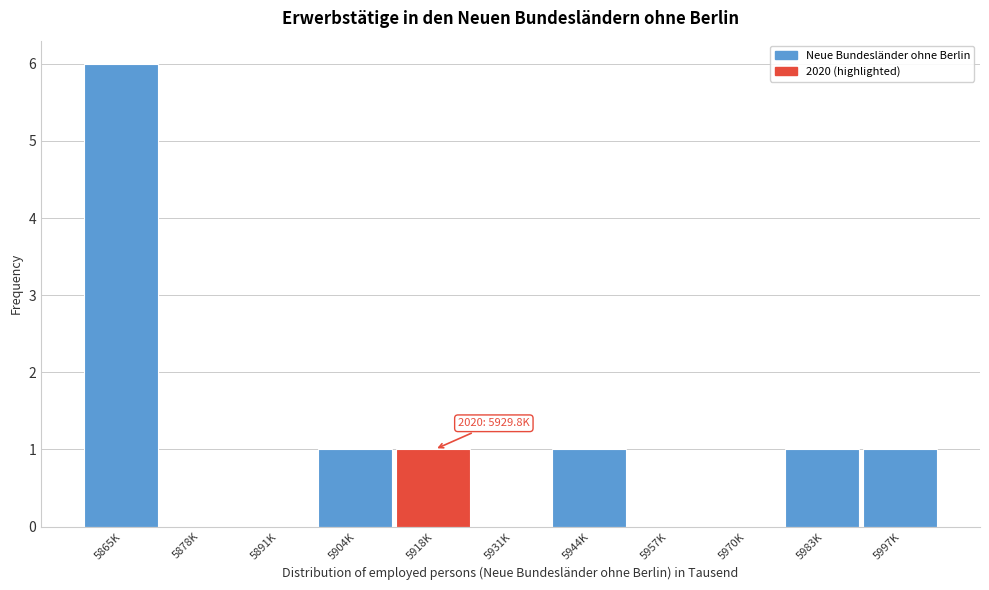

Reading right to left, list all the values displayed in this chart.

5997K=1	5983K=1	5970K=0	5957K=0	5944K=1	5931K=0	5918K=1	5904K=1	5891K=0	5878K=0	5865K=6